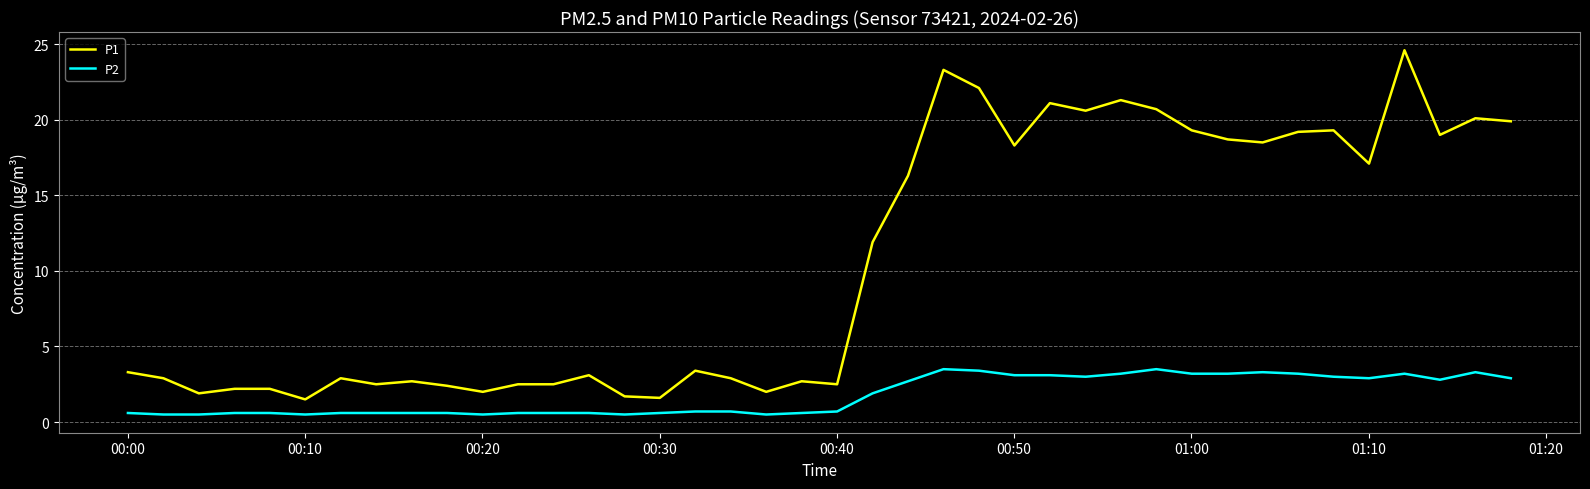

Which series has the largest range (max minus min)?

P1